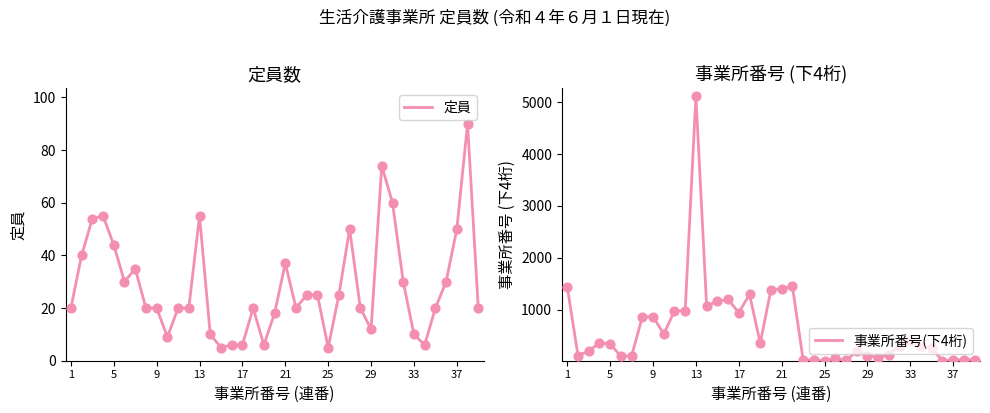

Which series has the widest spread of Y values?

事業所番号(下4桁)